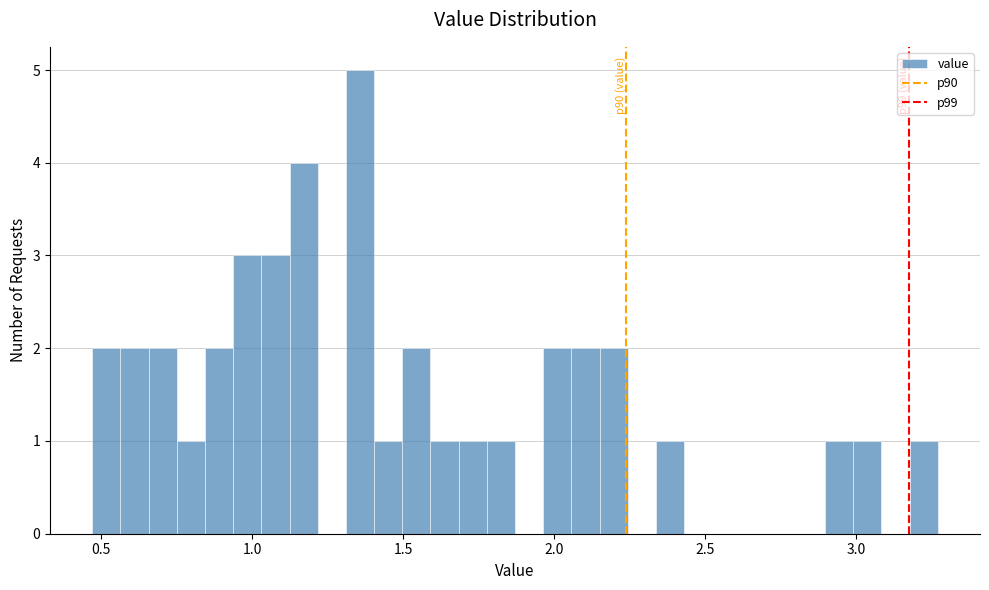

Around what value on the x-axis is the tallest bar? Give the approximate position of its centre, as read against the axis.

1.35